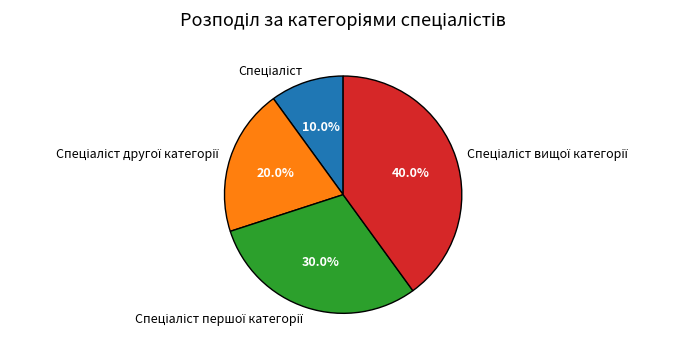

Is there a majority slice in this chart?

No